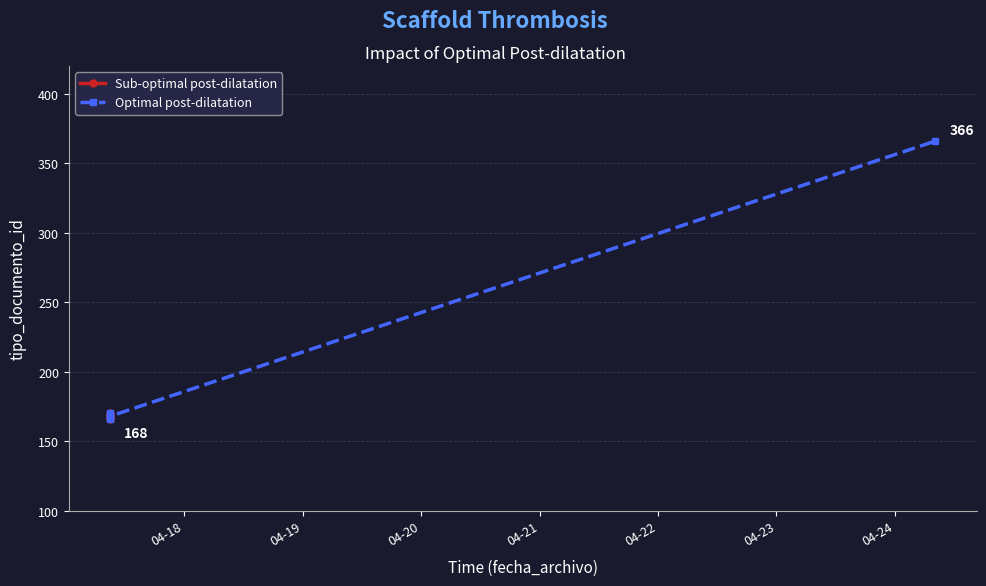

How many lines are shown in the chart?

1